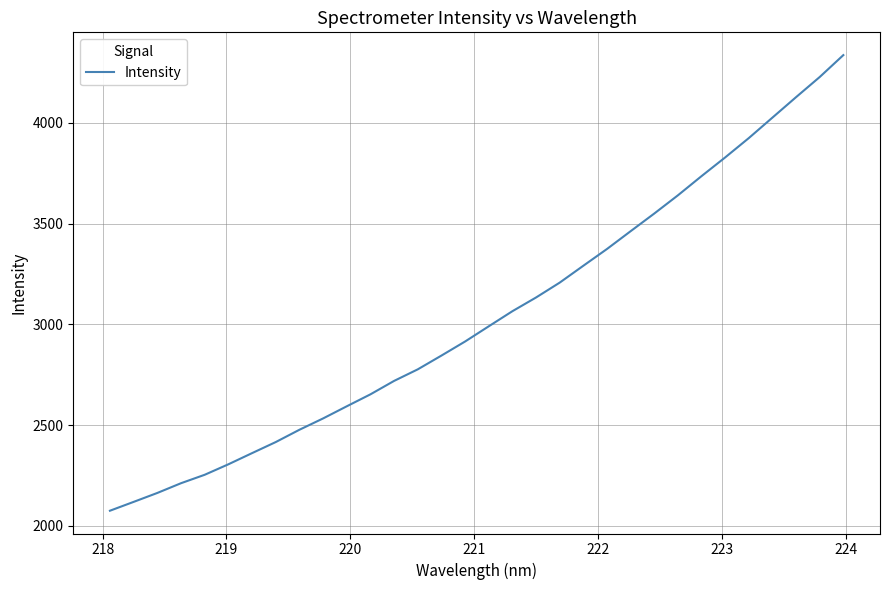

What is the difference between the maximum and minimum values?

2262.1